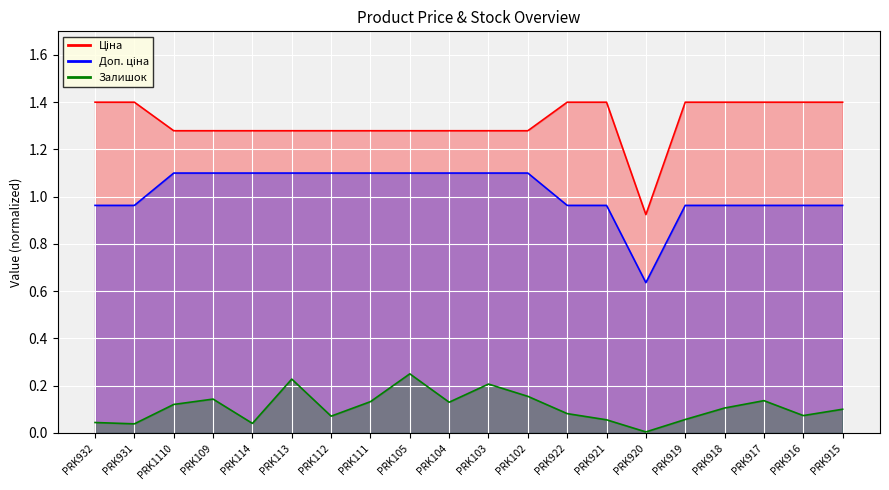

Is it true that Доп. ціна equals 1.1 at PRK113?

True